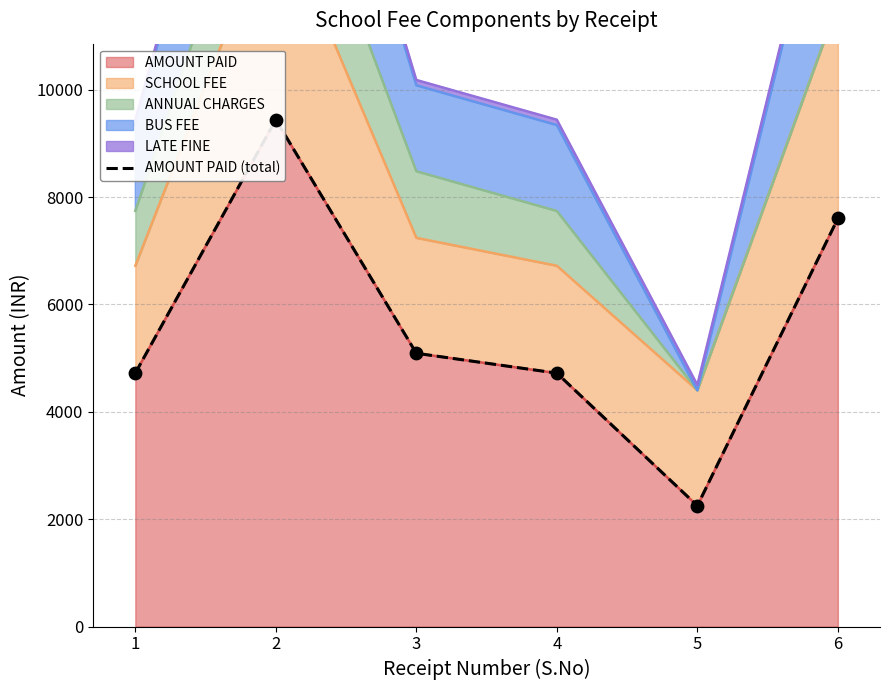

What is the change in value from 1 to 6?

+2880